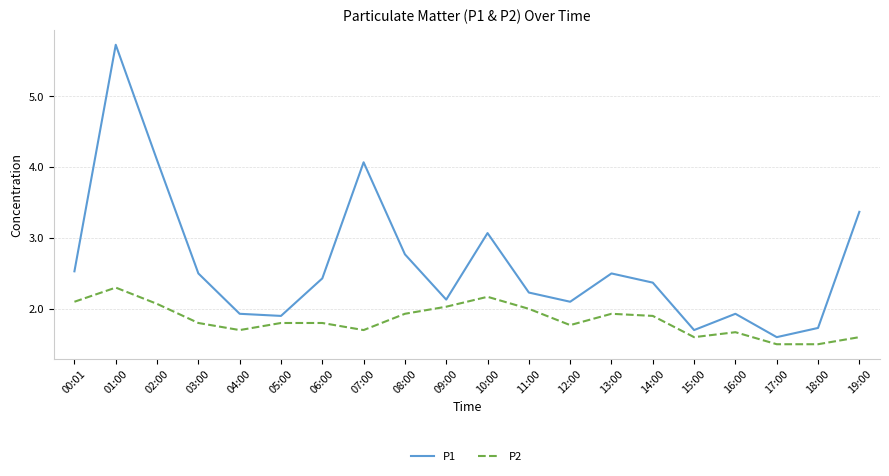

Is it true that P1 equals 4.0 at 03:00?

False